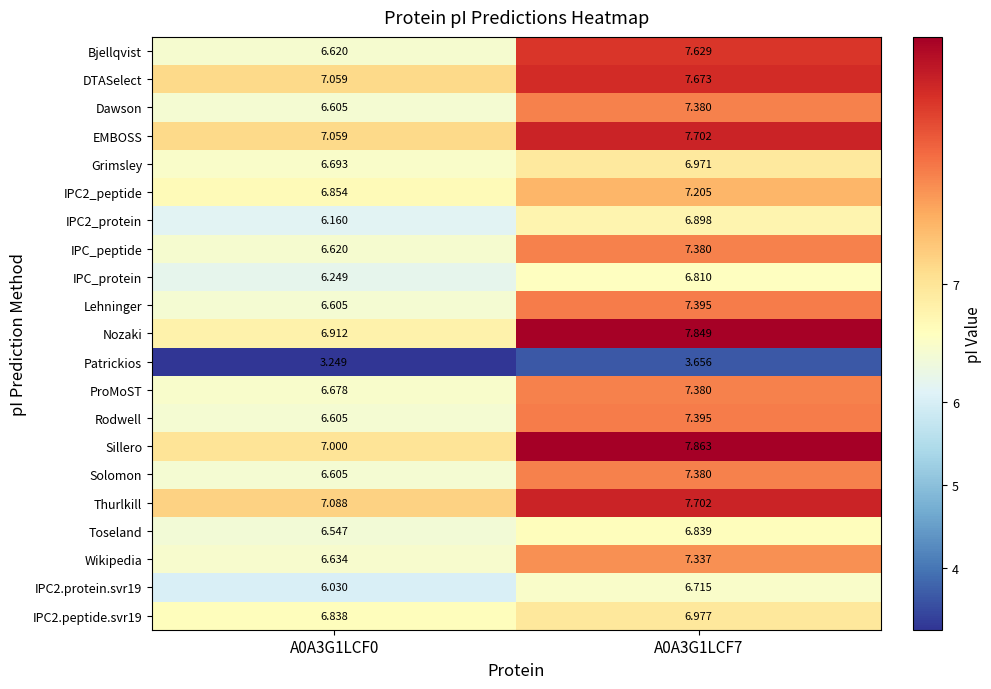

Is the value of Solomon at A0A3G1LCF7 greater than the value of Toseland at A0A3G1LCF0?

Yes